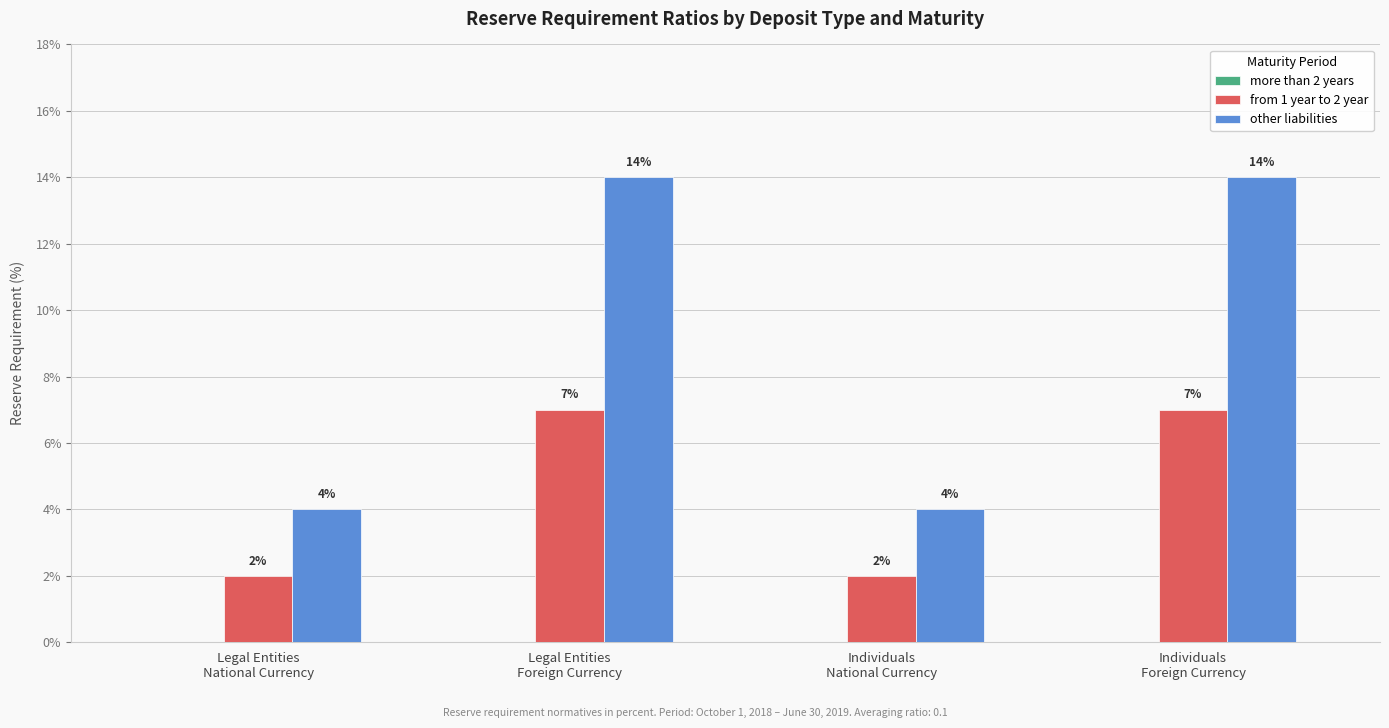

Is it true that from 1 year to 2 year equals 4 at Individuals
Foreign Currency?

False